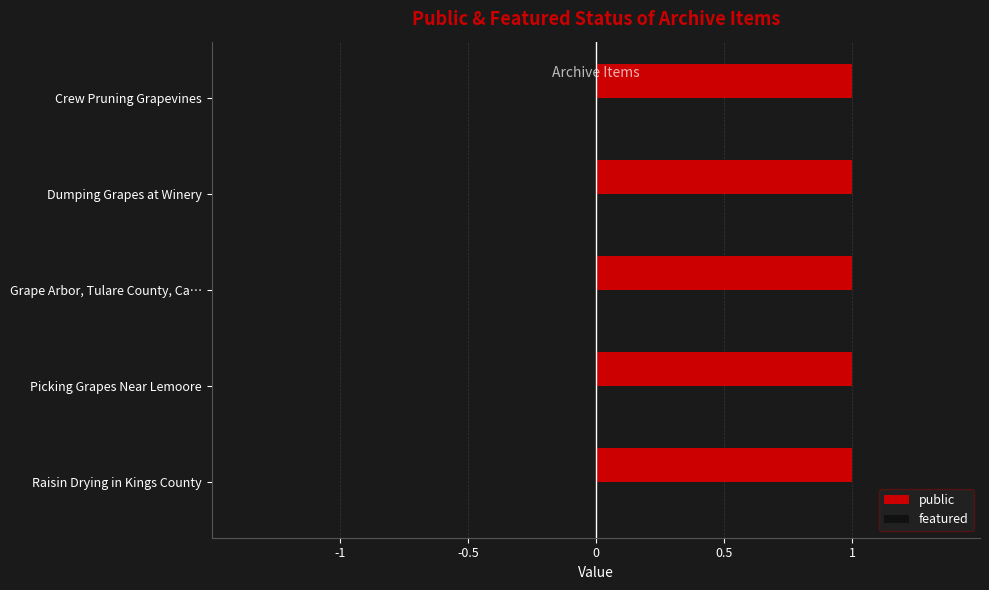

How many bars are there in total?

10